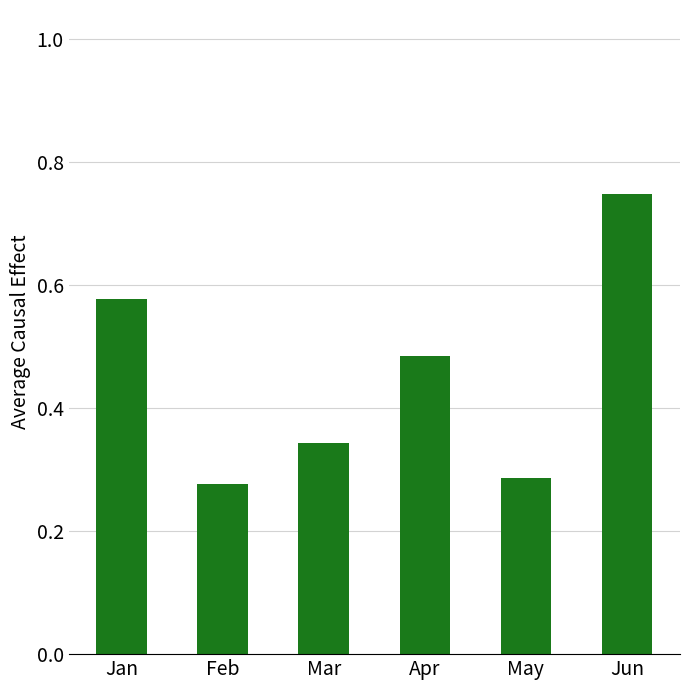

What is the sum of all values?

2.7